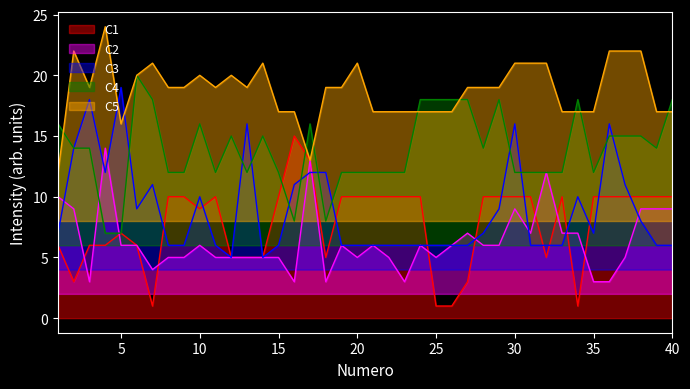

Which category has the highest value in the C1 series?

16